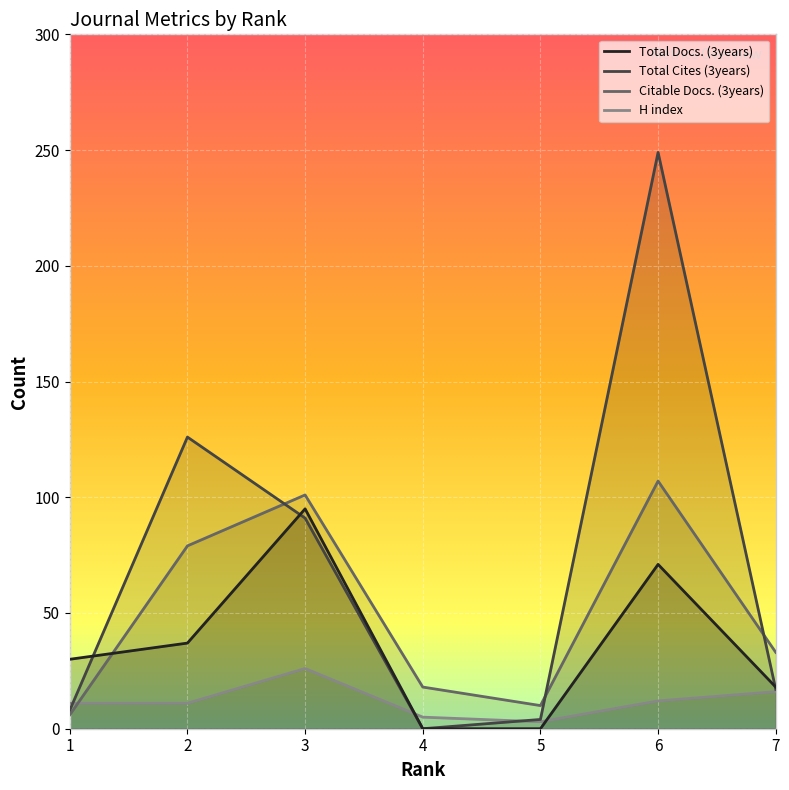

At which label is Total Docs. (3years) closest to 47?

2